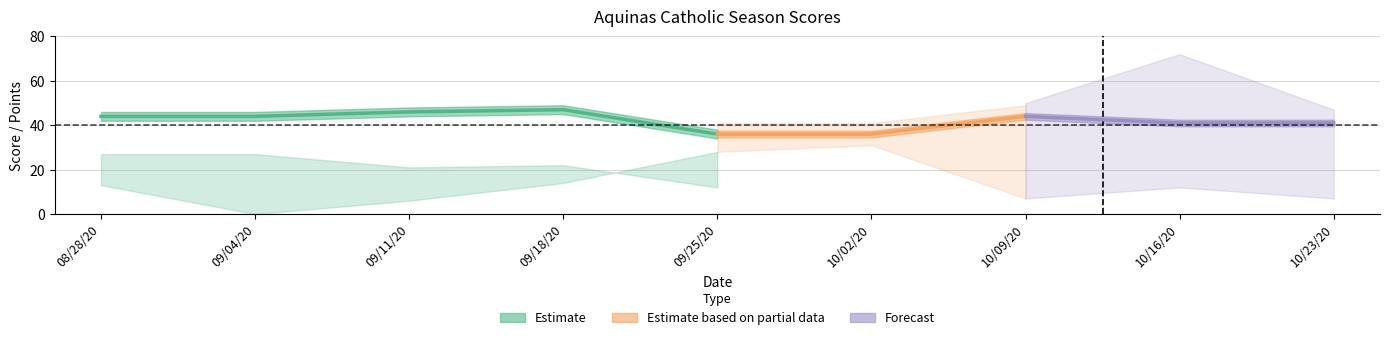

What position from the left is 10/23/20?

9